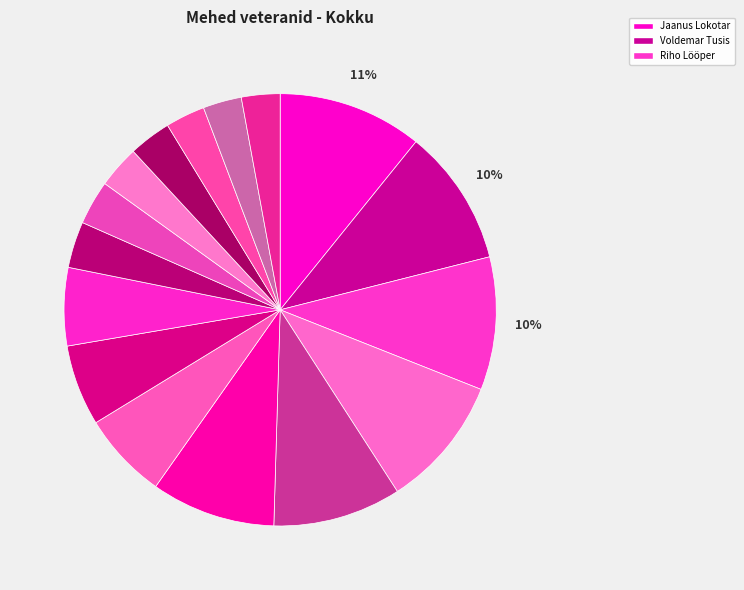

Count the number of slices in the pie.

16